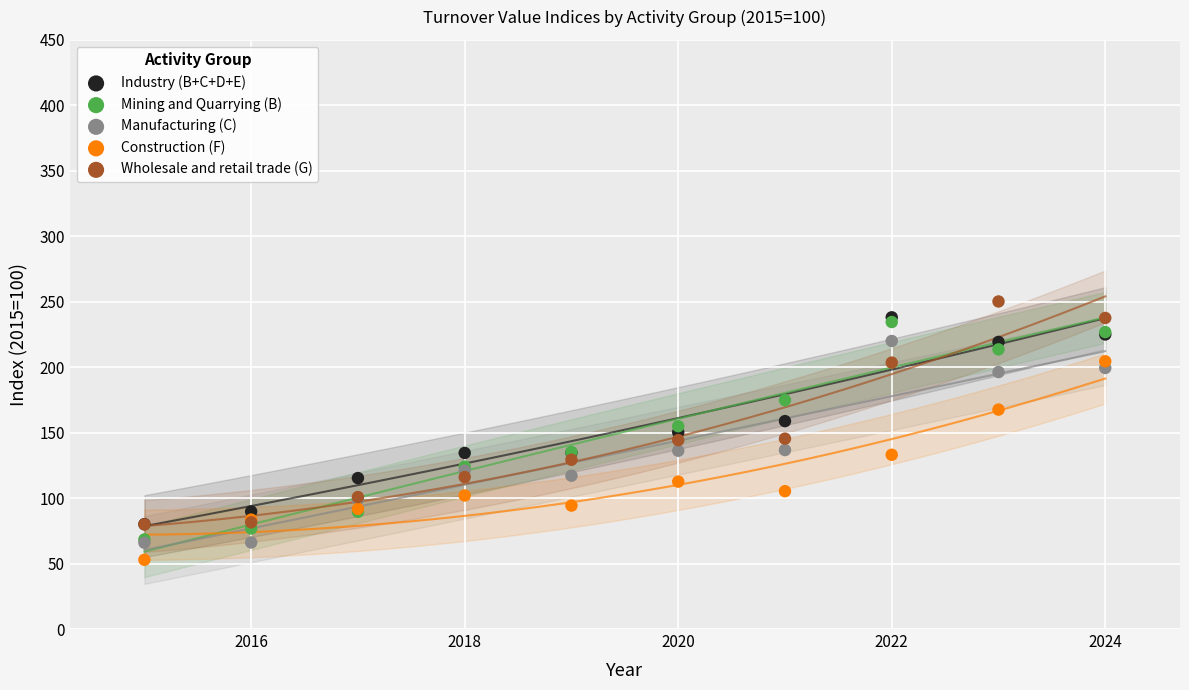

Which series contains the highest Y value?

Wholesale and retail trade (G)